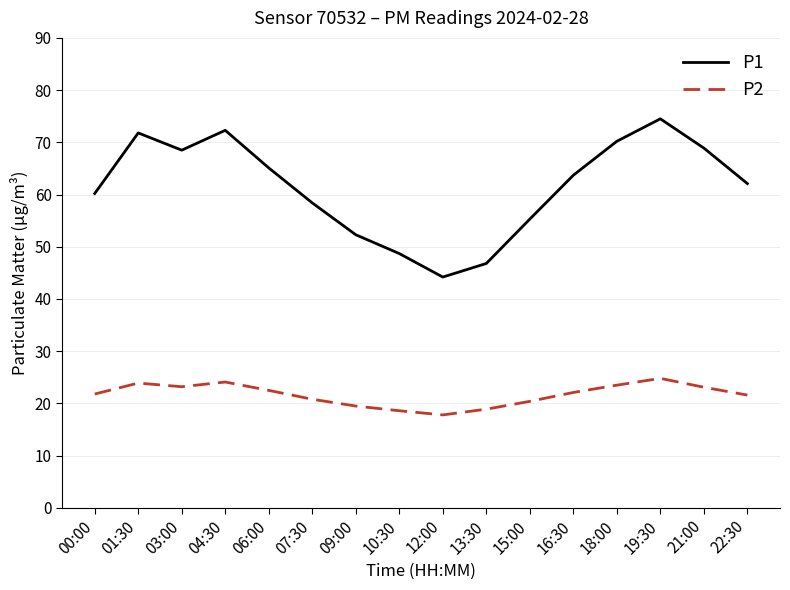

Which series has the widest spread of values?

P1